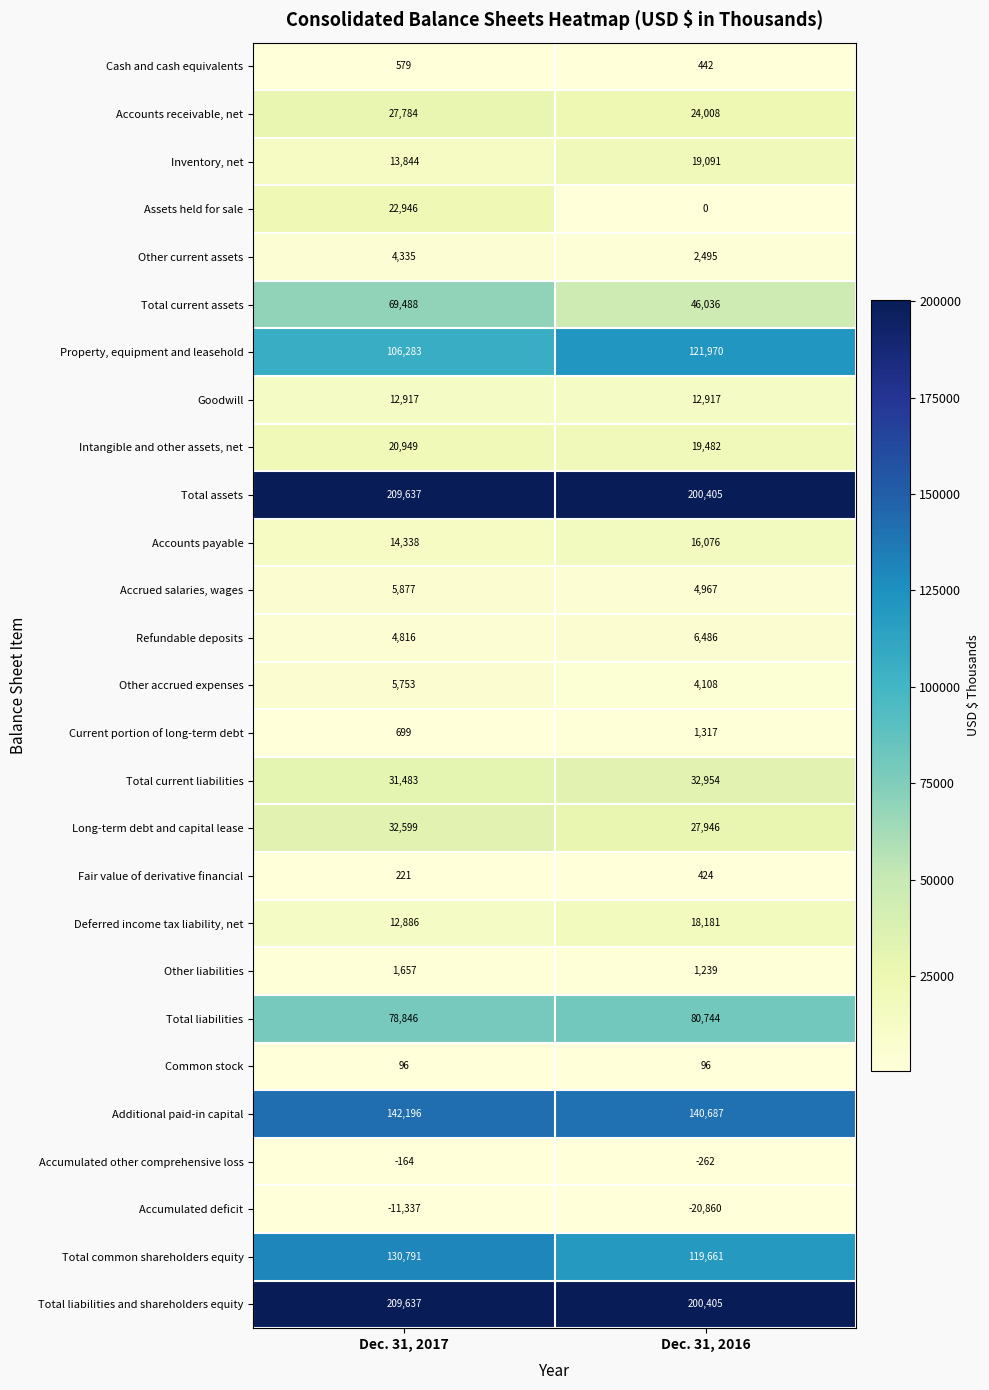

True or false: Intangible and other assets, net has a value of 19482 at Dec. 31, 2016.

True